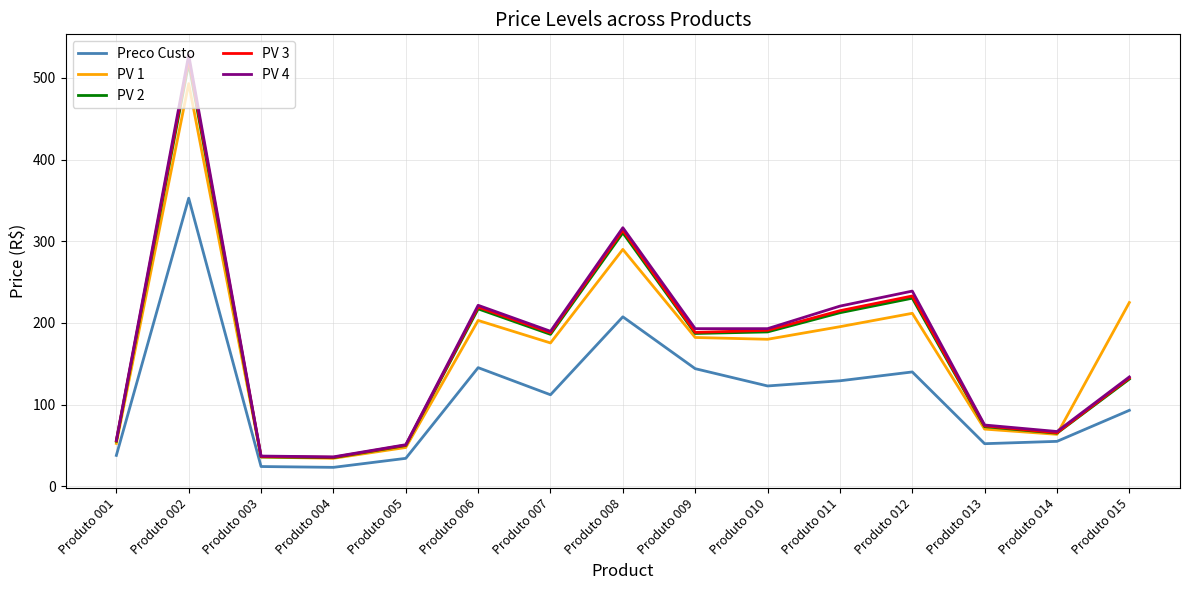

Does the chart display data point markers on the line(s)?

No